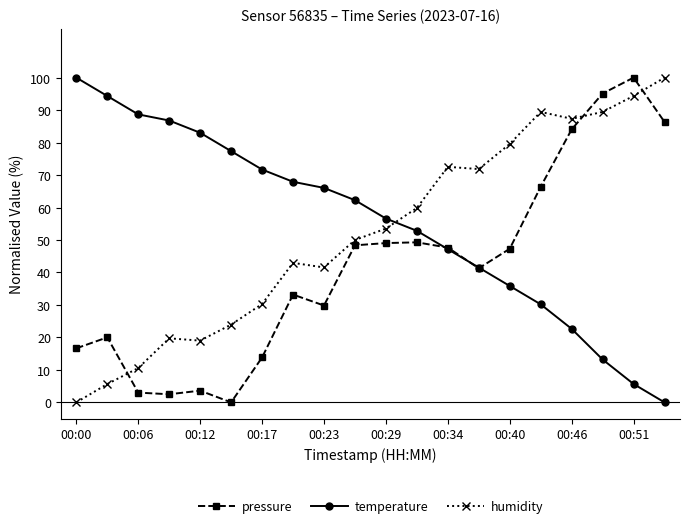

List the series in order of their overall mean, highest first.

temperature, humidity, pressure